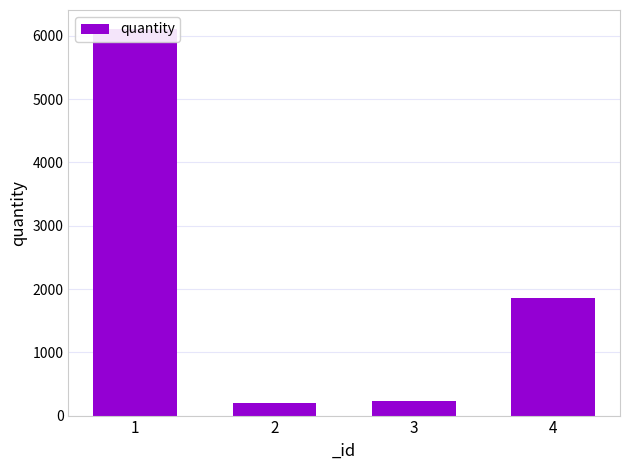

At which category does the chart reach its peak across all series?

1